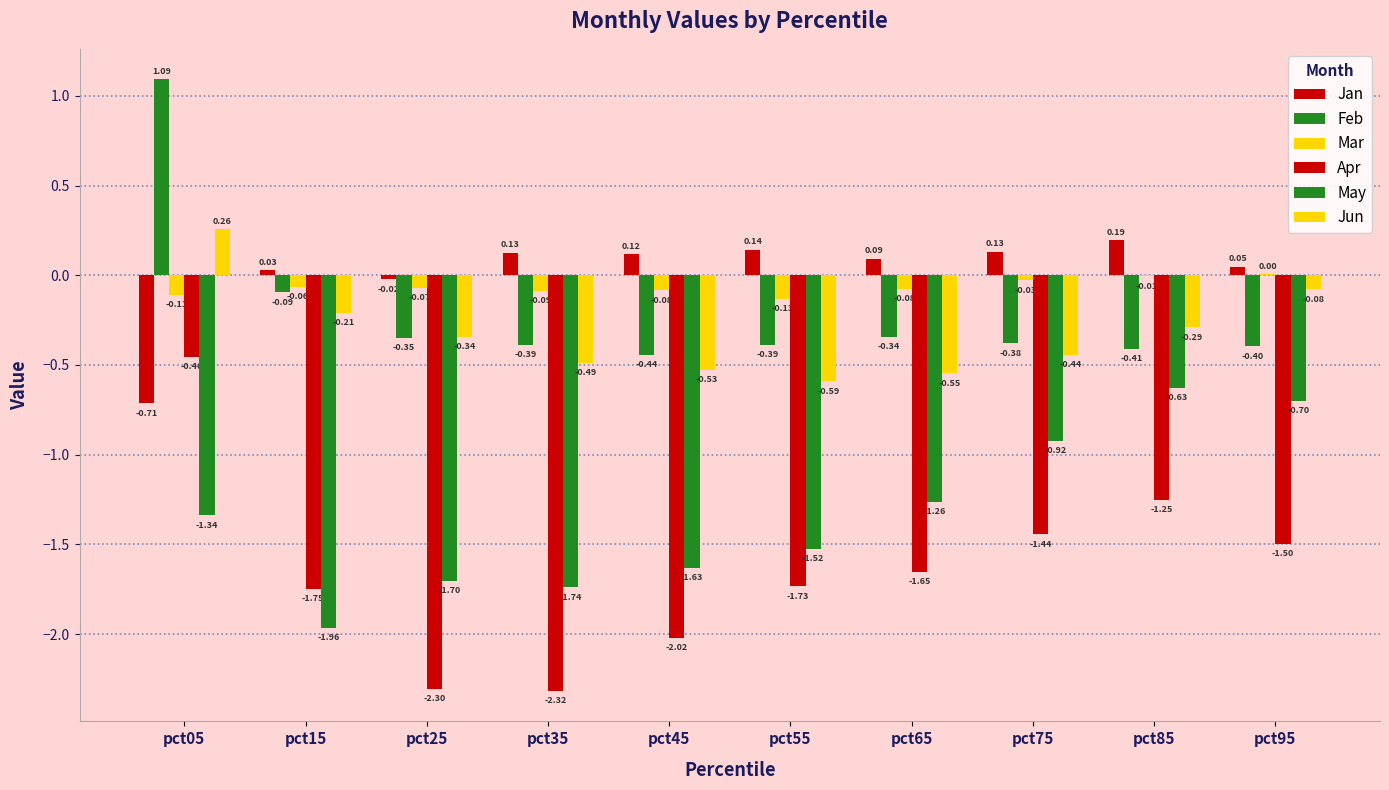

Reading right to left, what are all the values shown in this chart?

Jan: pct95=0.0	pct85=0.2	pct75=0.1	pct65=0.1	pct55=0.1	pct45=0.1	pct35=0.1	pct25=-0.0	pct15=0.0	pct05=-0.7
Feb: pct95=-0.4	pct85=-0.4	pct75=-0.4	pct65=-0.3	pct55=-0.4	pct45=-0.4	pct35=-0.4	pct25=-0.3	pct15=-0.1	pct05=1.1
Mar: pct95=0.0	pct85=-0.0	pct75=-0.0	pct65=-0.1	pct55=-0.1	pct45=-0.1	pct35=-0.1	pct25=-0.1	pct15=-0.1	pct05=-0.1
Apr: pct95=-1.5	pct85=-1.3	pct75=-1.4	pct65=-1.7	pct55=-1.7	pct45=-2.0	pct35=-2.3	pct25=-2.3	pct15=-1.7	pct05=-0.5
May: pct95=-0.7	pct85=-0.6	pct75=-0.9	pct65=-1.3	pct55=-1.5	pct45=-1.6	pct35=-1.7	pct25=-1.7	pct15=-2.0	pct05=-1.3
Jun: pct95=-0.1	pct85=-0.3	pct75=-0.4	pct65=-0.5	pct55=-0.6	pct45=-0.5	pct35=-0.5	pct25=-0.3	pct15=-0.2	pct05=0.3